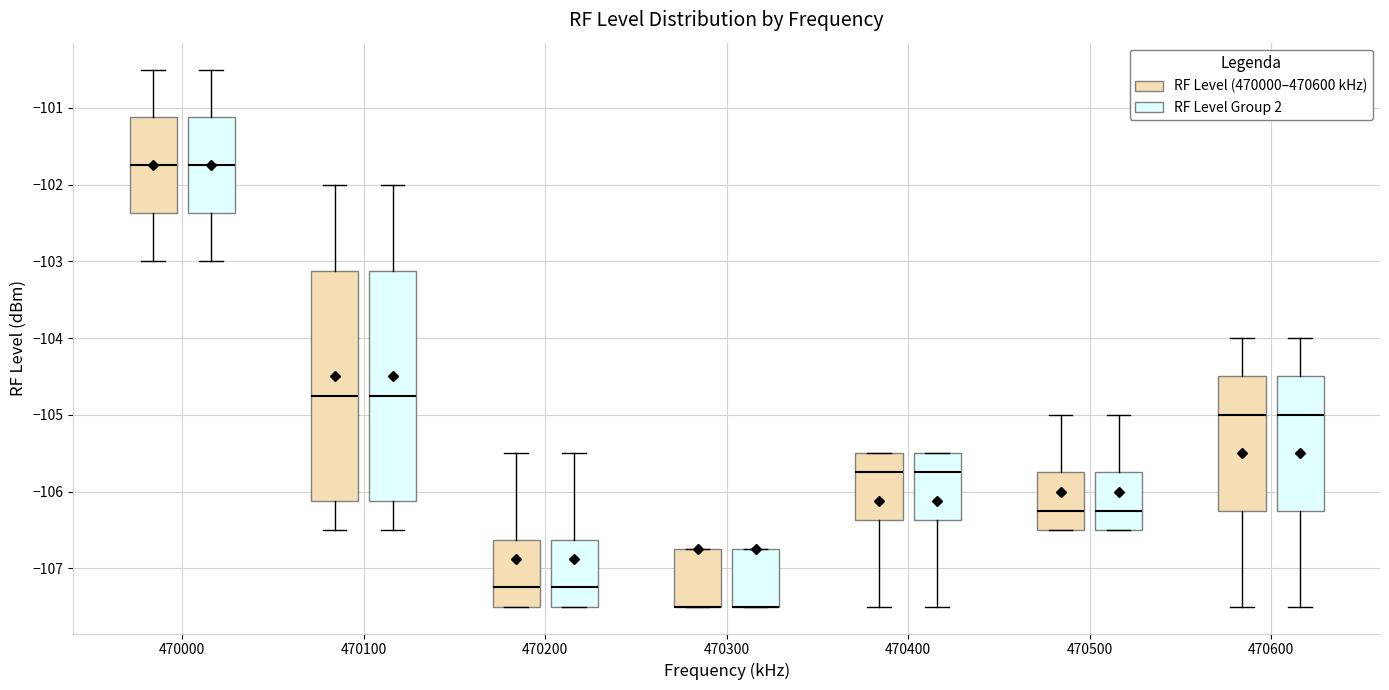

Reading left to right, read every box against the y-axis: the position of its median line, the range the box covers, and the ends of its whiskers. The values are not printed on the chart, so give them approximately, as read against the axis.

470000 (RF Level (470000–470600 kHz)): median -101.7, box -102.4 to -101.1, whiskers -103.0 to -100.5
470000 (RF Level Group 2): median -101.7, box -102.4 to -101.1, whiskers -103.0 to -100.5
470100 (RF Level (470000–470600 kHz)): median -104.7, box -106.1 to -103.1, whiskers -106.5 to -102.0
470100 (RF Level Group 2): median -104.7, box -106.1 to -103.1, whiskers -106.5 to -102.0
470200 (RF Level (470000–470600 kHz)): median -107.2, box -107.5 to -106.6, whiskers -107.5 to -105.5
470200 (RF Level Group 2): median -107.2, box -107.5 to -106.6, whiskers -107.5 to -105.5
470300 (RF Level (470000–470600 kHz)): median -107.5 (drawn on the box's lower edge), box -107.5 to -106.7, whiskers -107.5 to -106.7
470300 (RF Level Group 2): median -107.5 (drawn on the box's lower edge), box -107.5 to -106.7, whiskers -107.5 to -106.7
470400 (RF Level (470000–470600 kHz)): median -105.7, box -106.4 to -105.5, whiskers -107.5 to -105.5
470400 (RF Level Group 2): median -105.7, box -106.4 to -105.5, whiskers -107.5 to -105.5
470500 (RF Level (470000–470600 kHz)): median -106.2, box -106.5 to -105.7, whiskers -106.5 to -105.0
470500 (RF Level Group 2): median -106.2, box -106.5 to -105.7, whiskers -106.5 to -105.0
470600 (RF Level (470000–470600 kHz)): median -105.0, box -106.2 to -104.5, whiskers -107.5 to -104.0
470600 (RF Level Group 2): median -105.0, box -106.2 to -104.5, whiskers -107.5 to -104.0